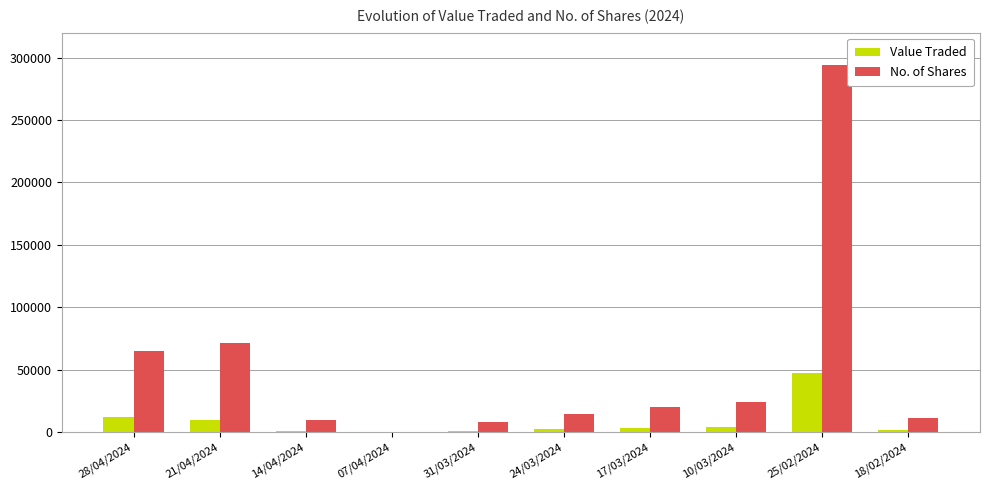

At which category is the sum across all series the highest?

25/02/2024